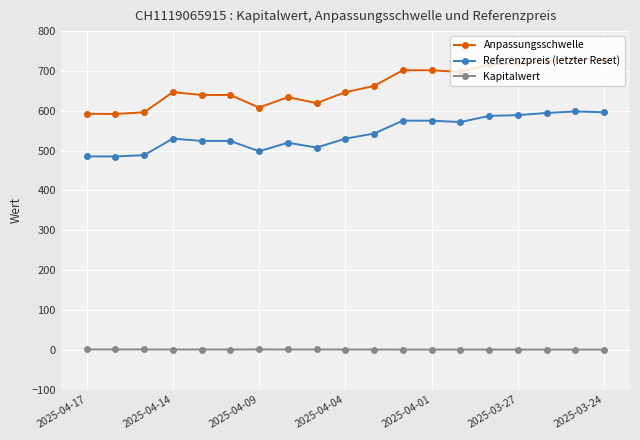

Count the number of data series in this chart.

3